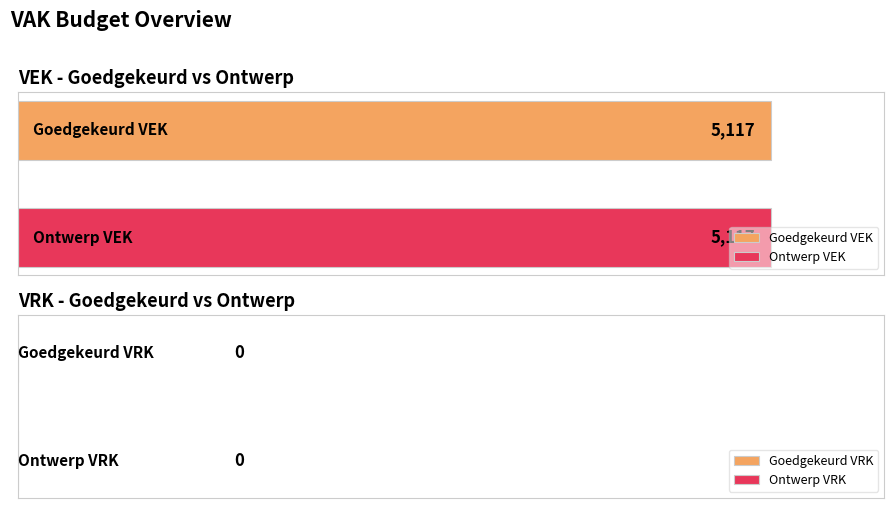

Which series has the largest total across all categories?

VEK